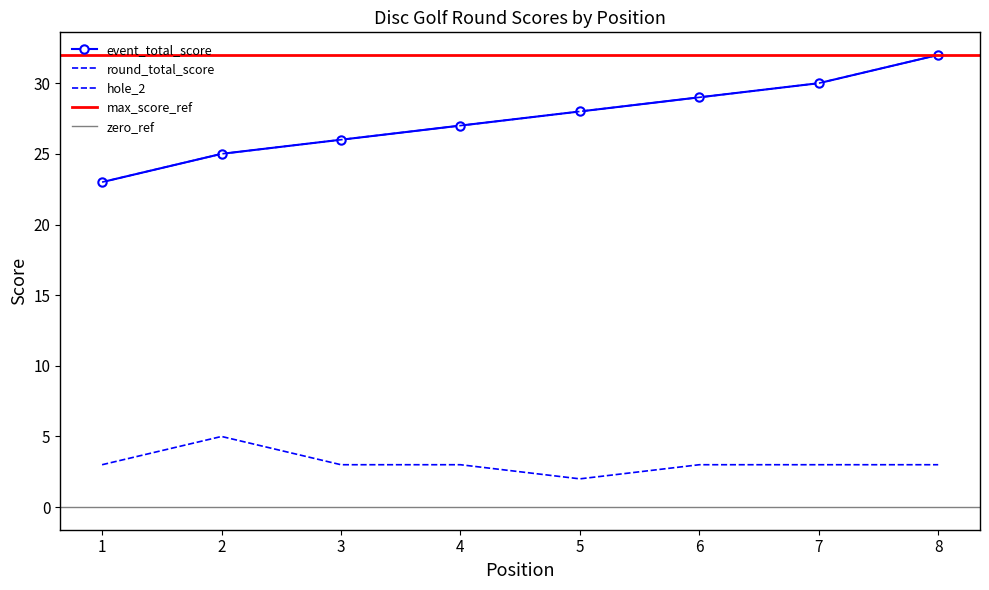

What is the greatest value displayed?

32